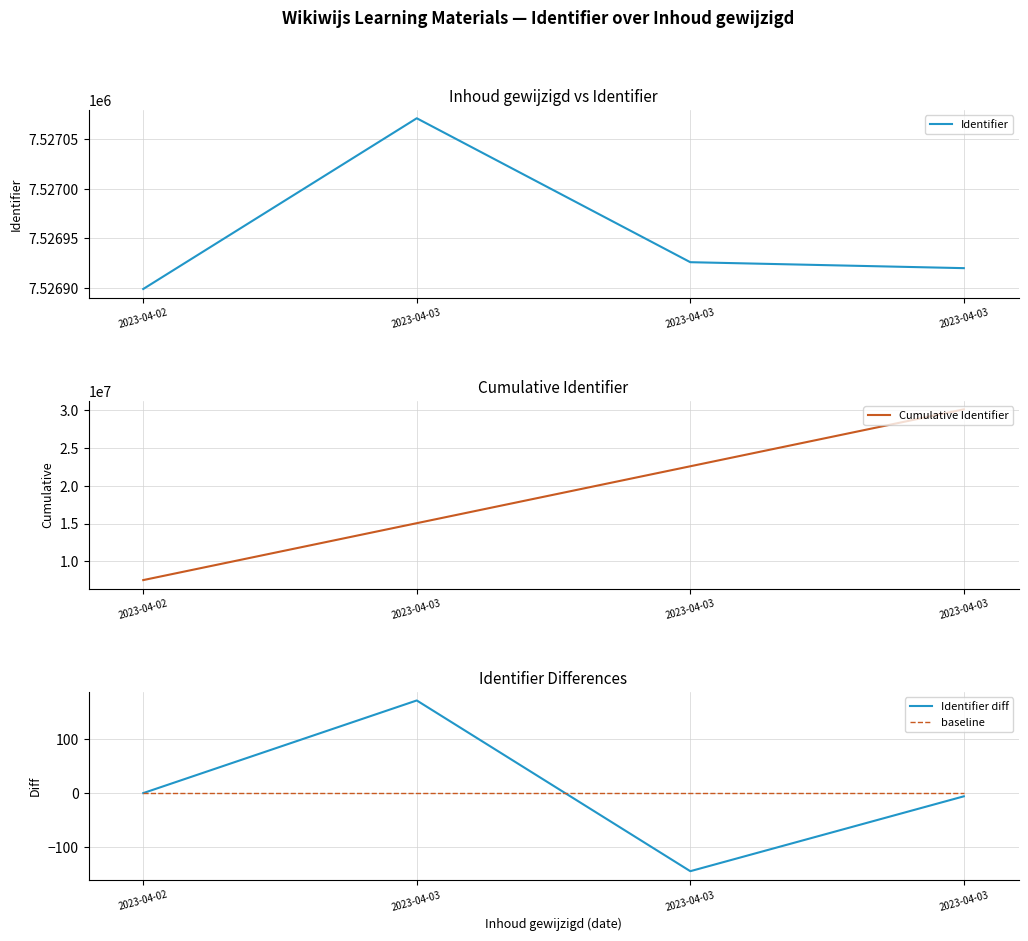

Count the Cumulative Identifier values in the range 15053970 to 30107816.

3